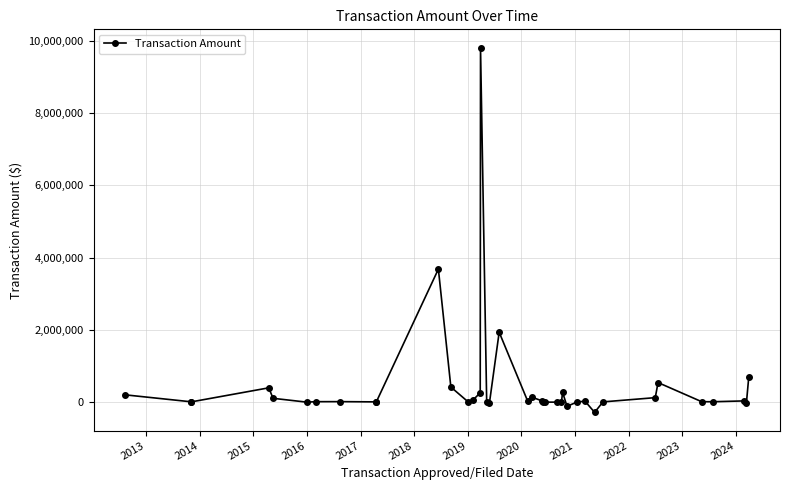

What is the greatest value displayed?

9816000.0